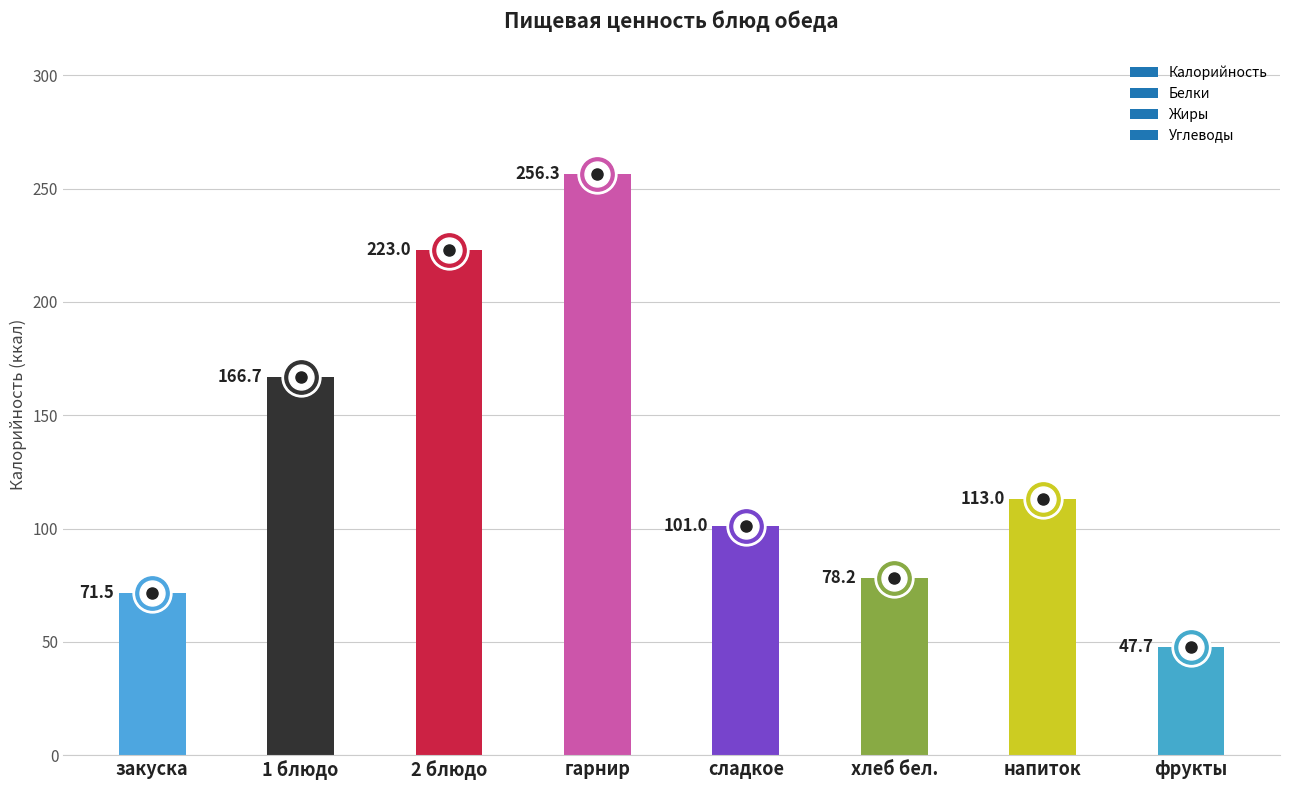

What is the difference between the maximum and minimum values?

208.6